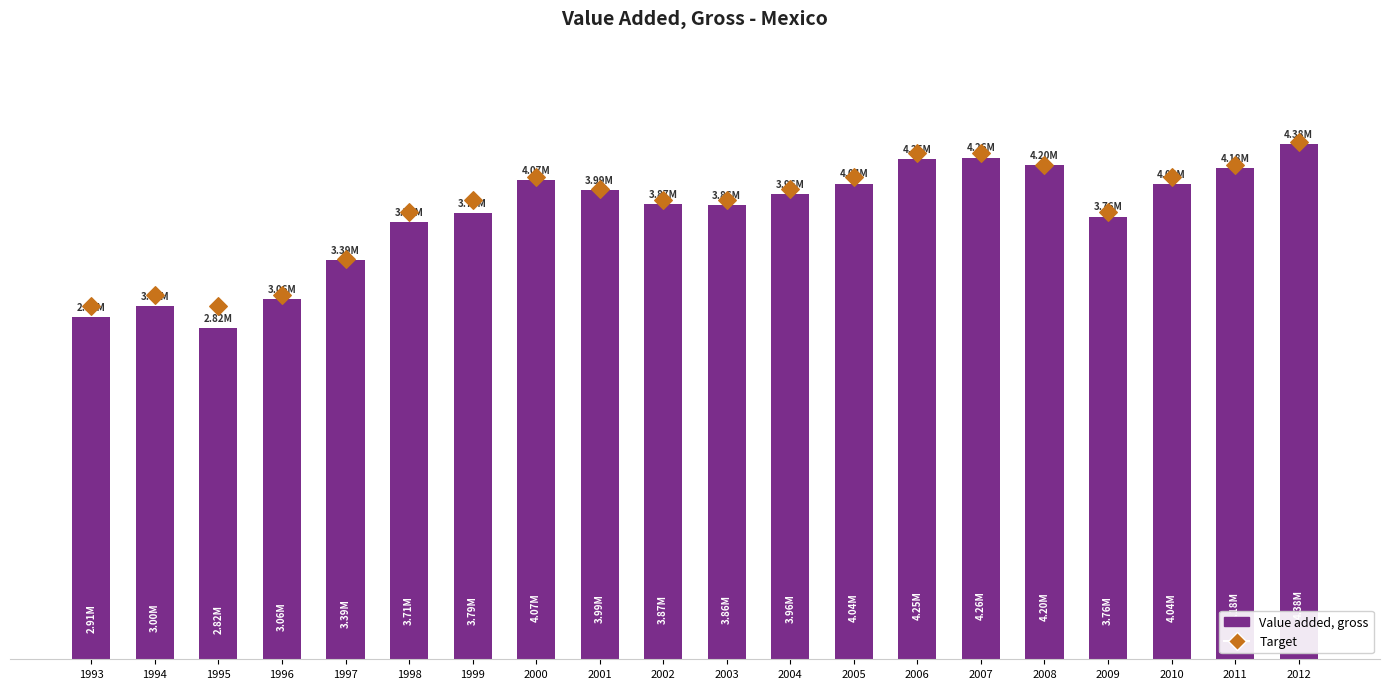

What are all the series names shown in the legend?

Value added, gross, Target